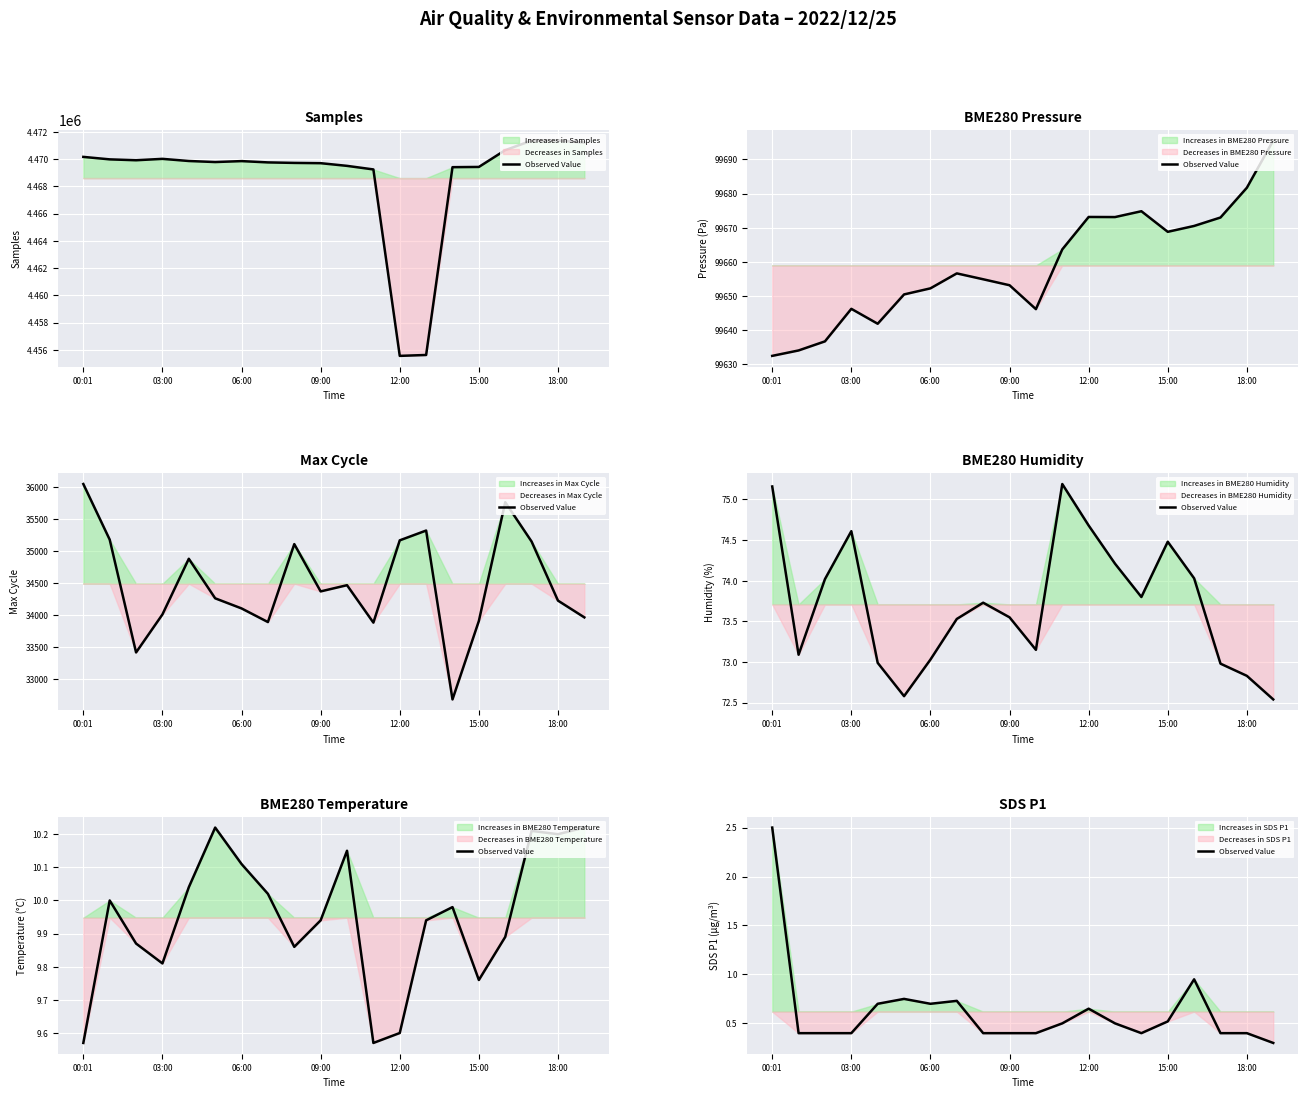

Between 19 and 10, which is larger?

10